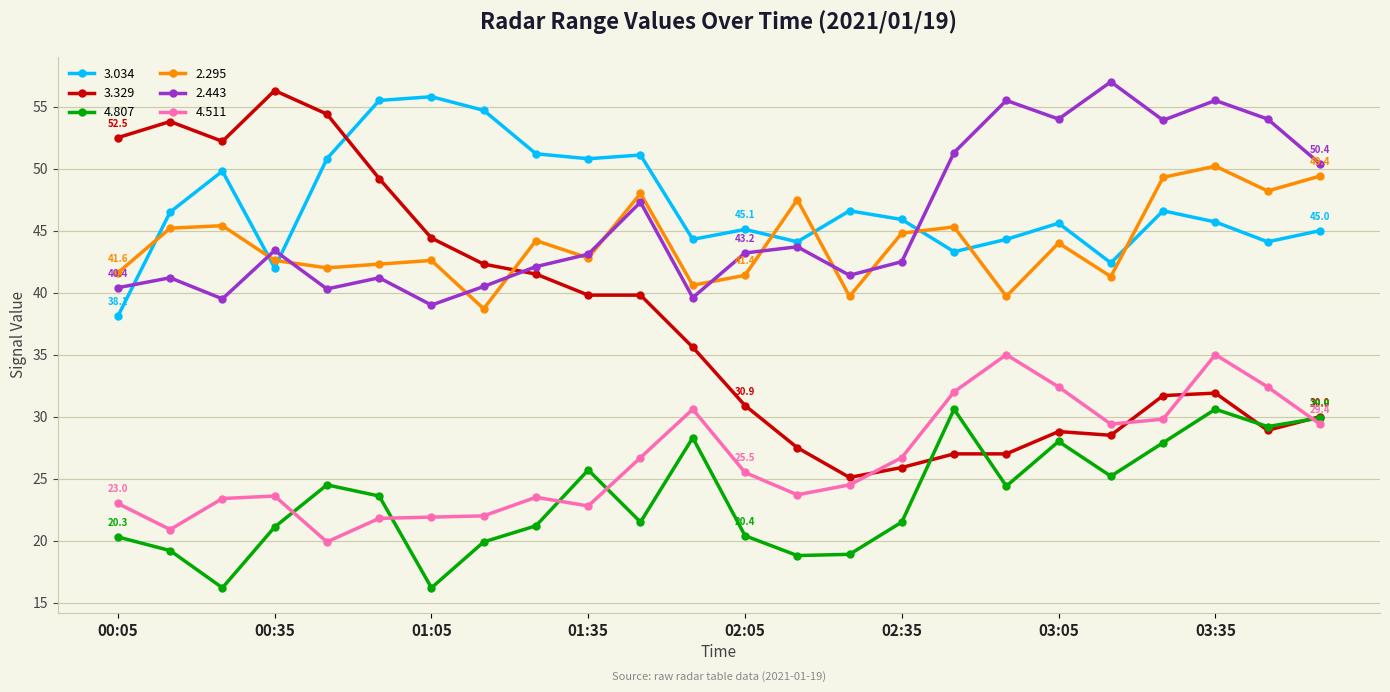

True or false: 4.807 and 3.034 intersect in this chart.

False